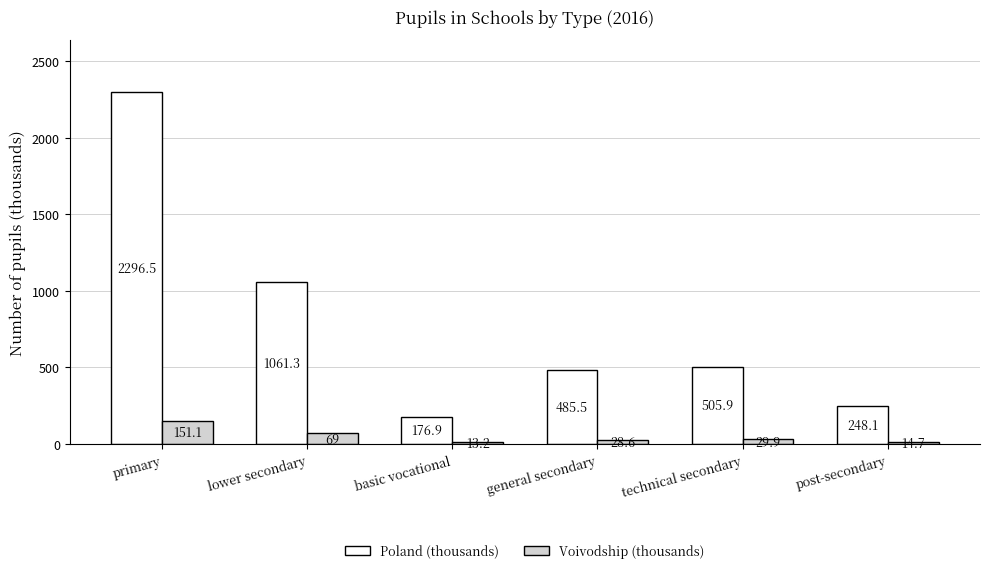

What position from the left is basic vocational?

3